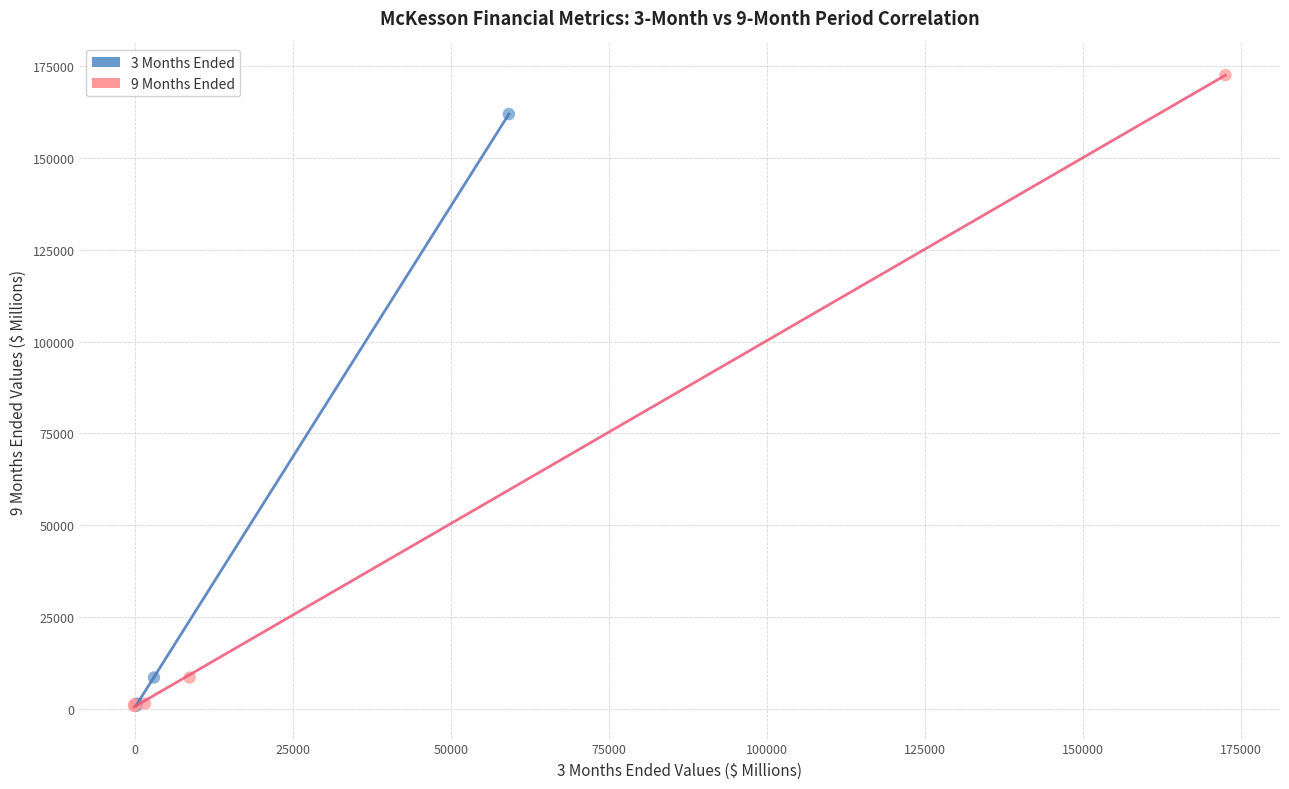

Which series has the widest spread of Y values?

9 Months Ended